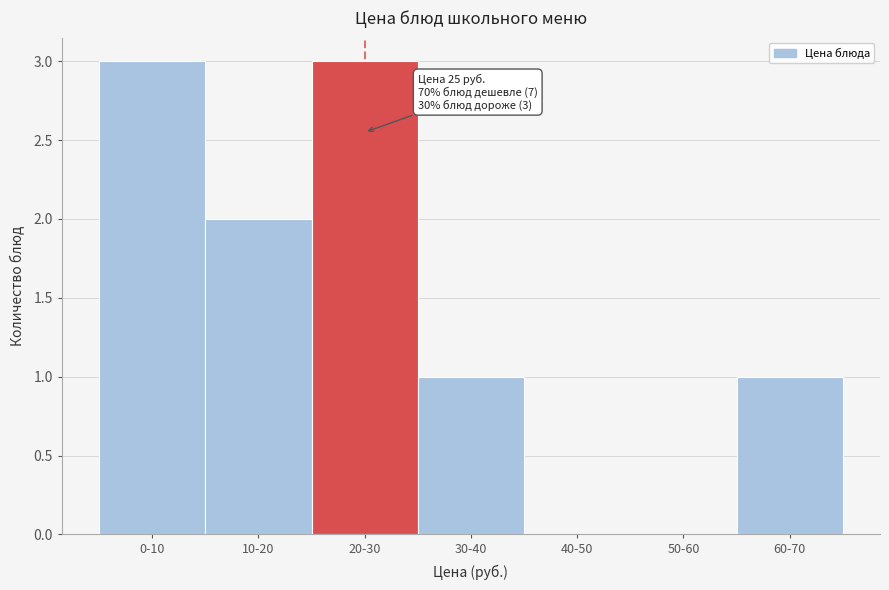

Reading left to right, what are all the values shown in this chart?

0-10=3	10-20=2	20-30=3	30-40=1	40-50=0	50-60=0	60-70=1